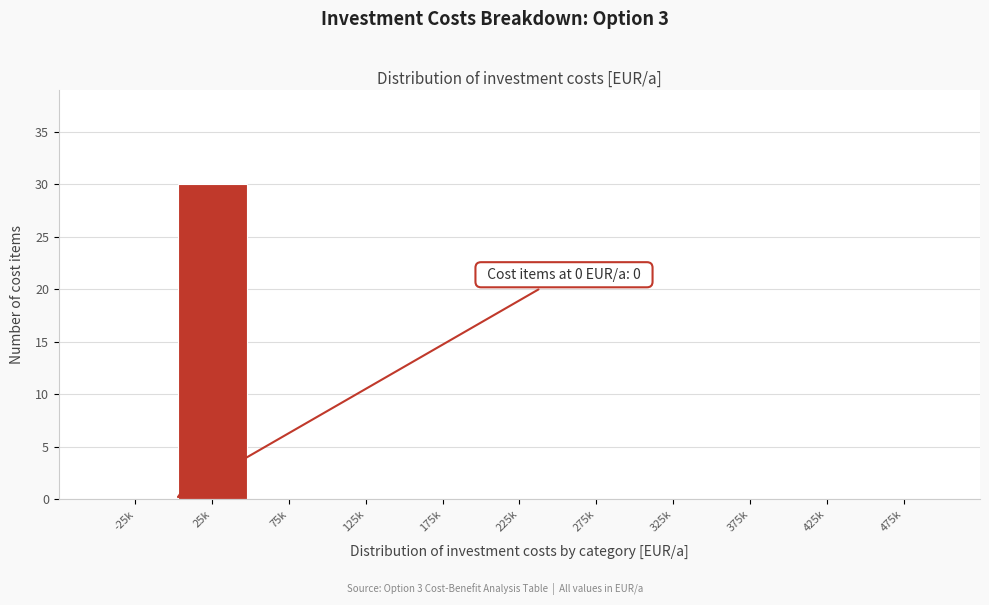

Reading left to right, extract all data points from this chart.

-25k=0	25k=30	75k=0	125k=0	175k=0	225k=0	275k=0	325k=0	375k=0	425k=0	475k=0